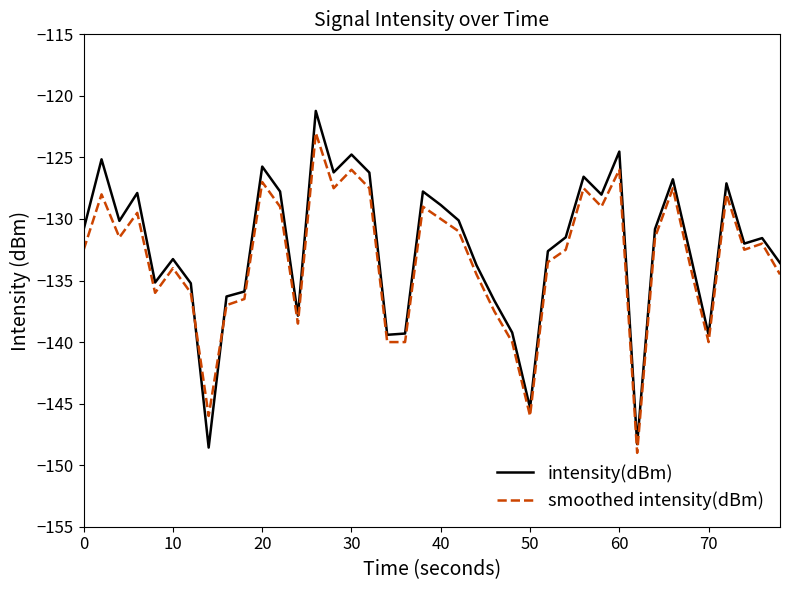

True or false: intensity(dBm) and smoothed intensity(dBm) cross at least once.

True